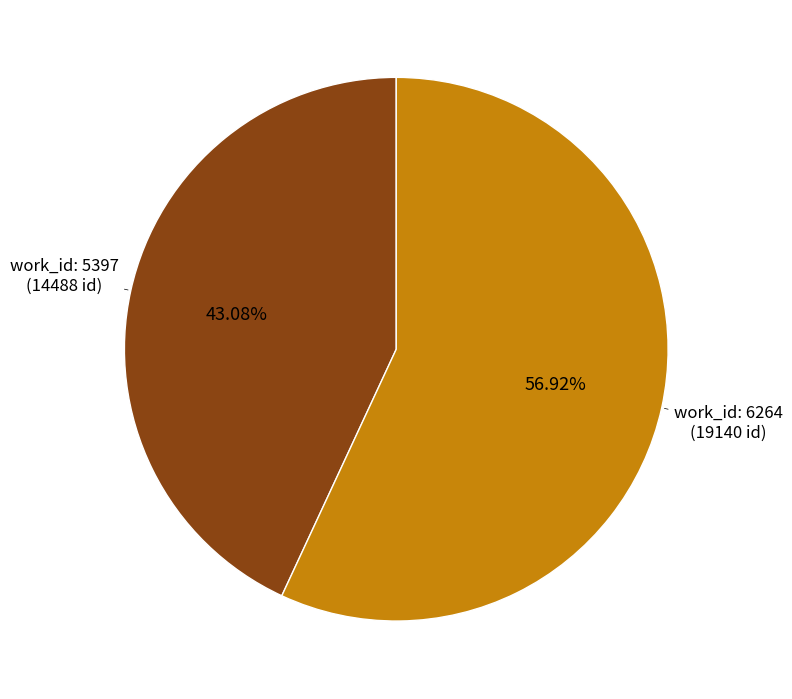

Does any single category account for the majority?

Yes